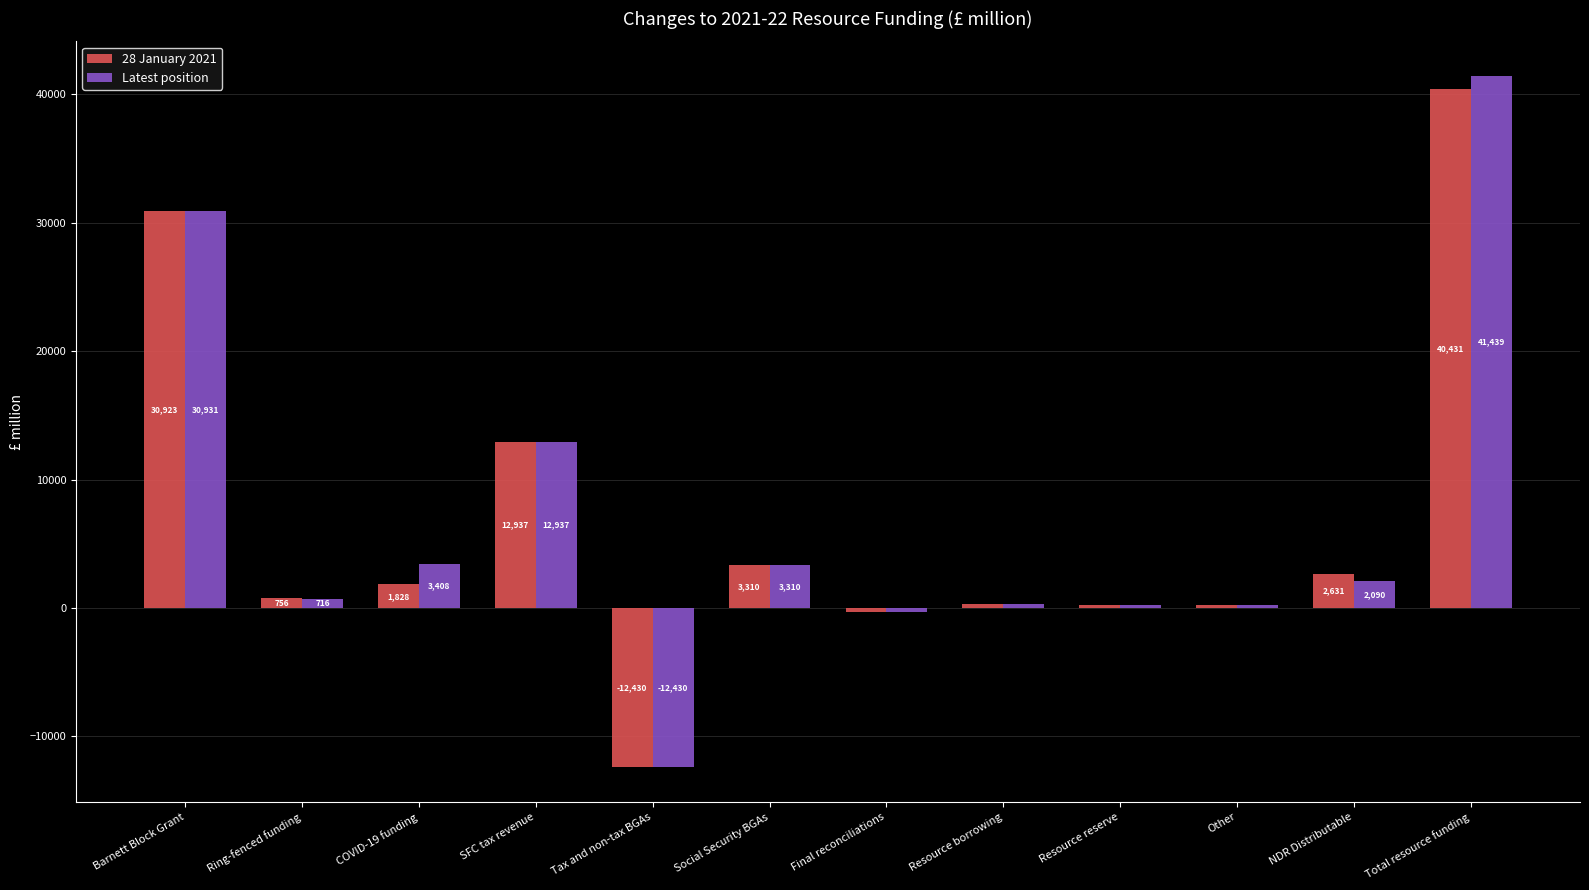

At which label is Latest position closest to 14504?

SFC tax revenue